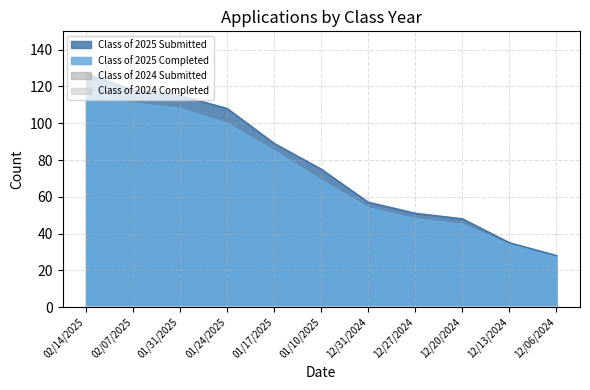

Does the chart display data point markers on the line(s)?

No